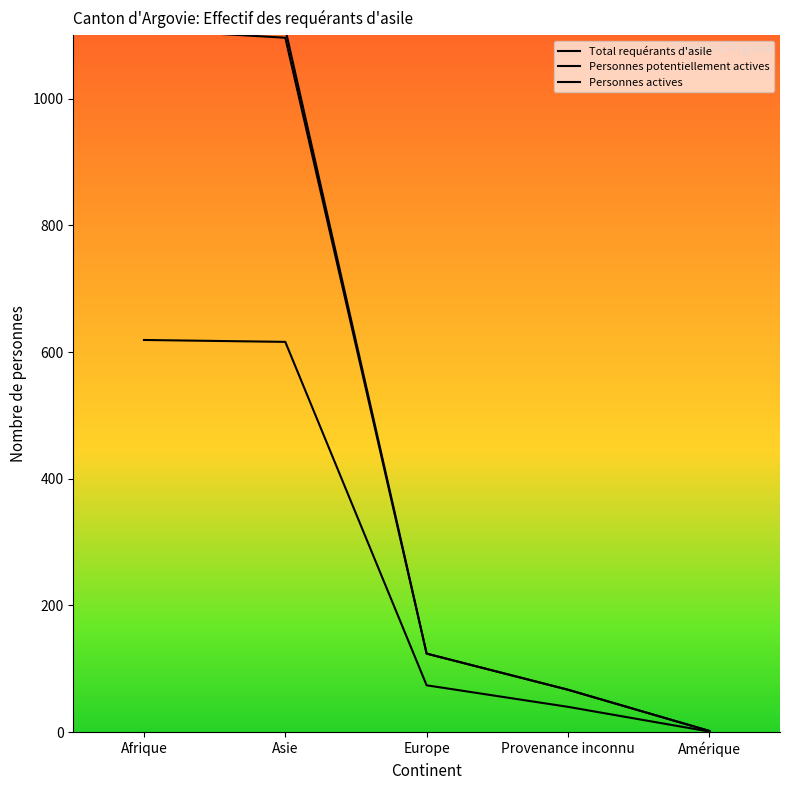

How many lines are shown in the chart?

3